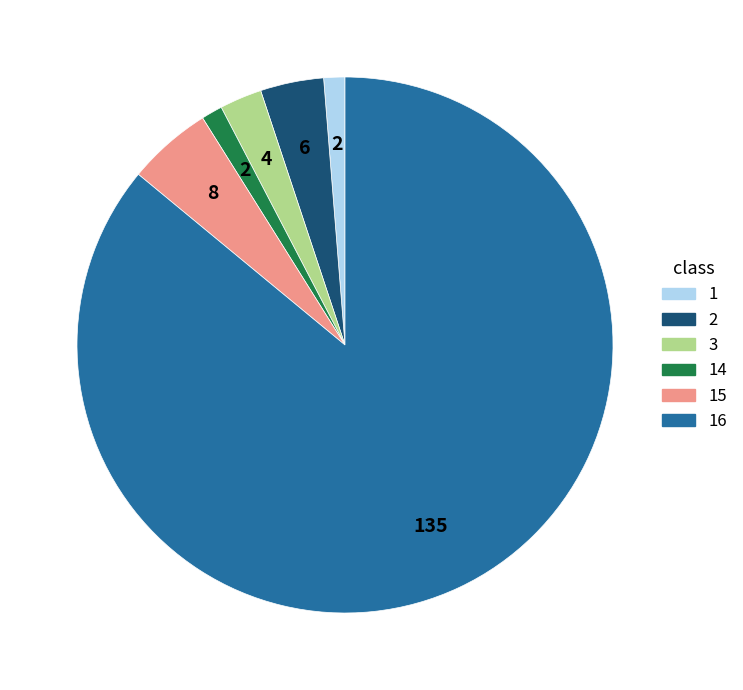

Count the number of slices in the pie.

6